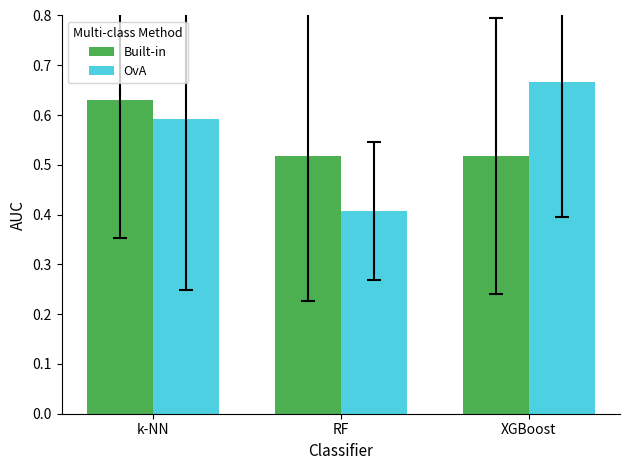

What is the value of the OvA bar at the 2nd from the left?

0.4